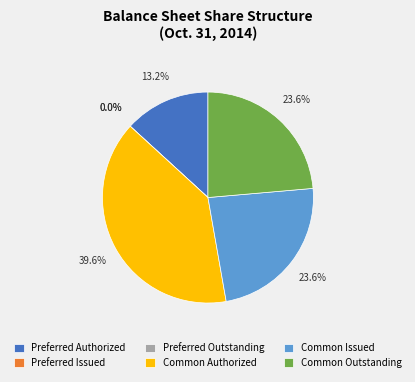

Is Common Authorized the majority of the pie?

No